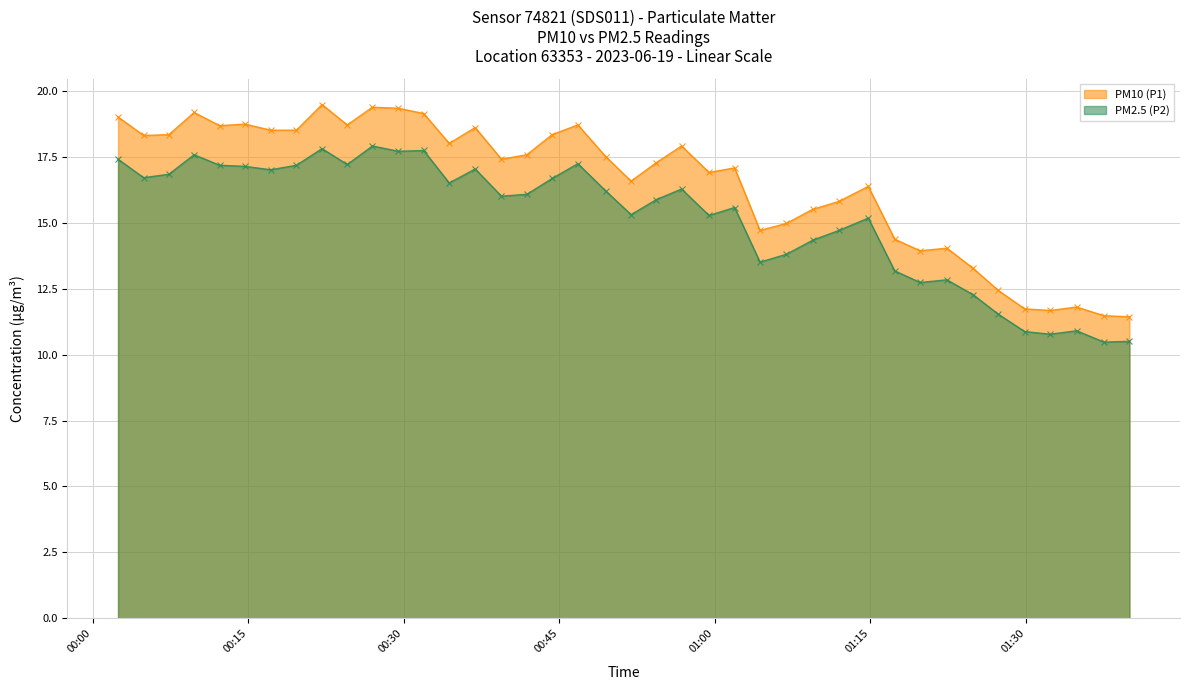

Which series has the widest spread of values?

PM10 (P1)